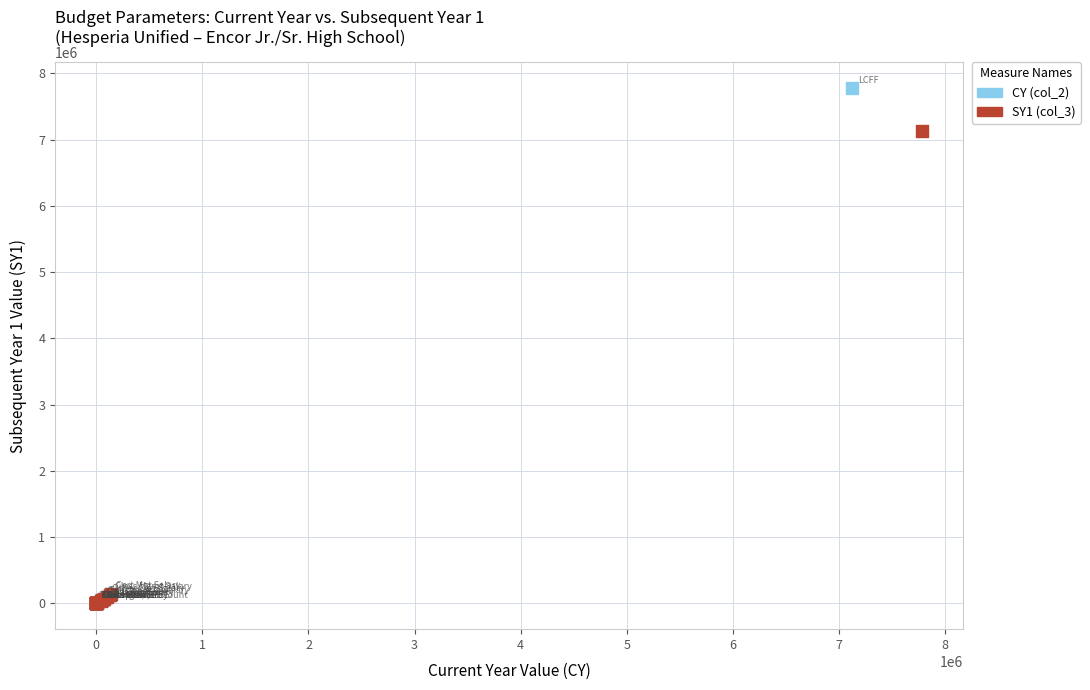

Which series reaches the maximum Y coordinate?

CY (col_2)